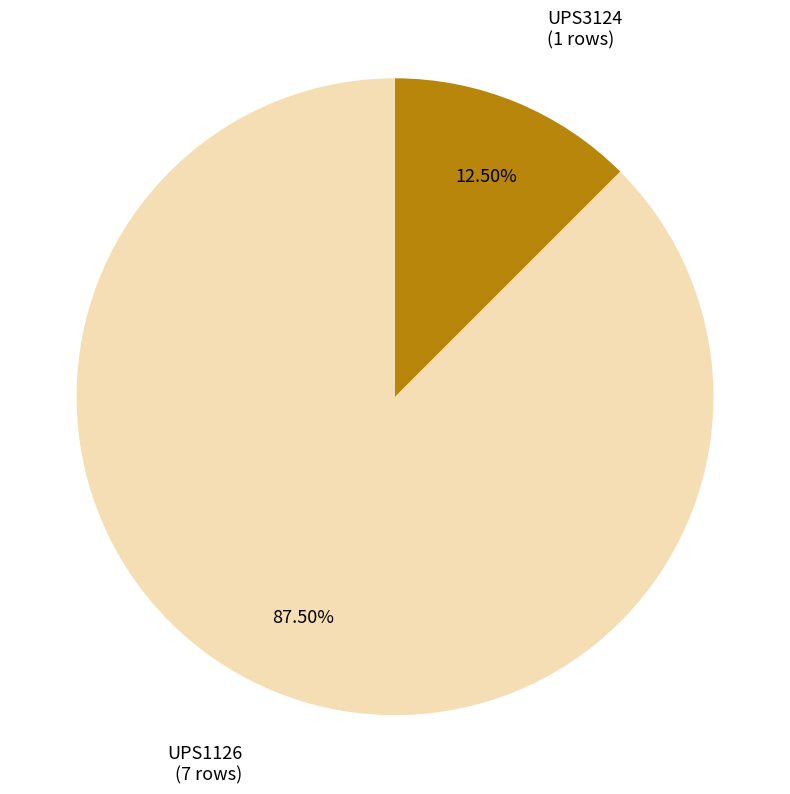

What is the total percentage of UPS3124 and UPS1126?

100.0%